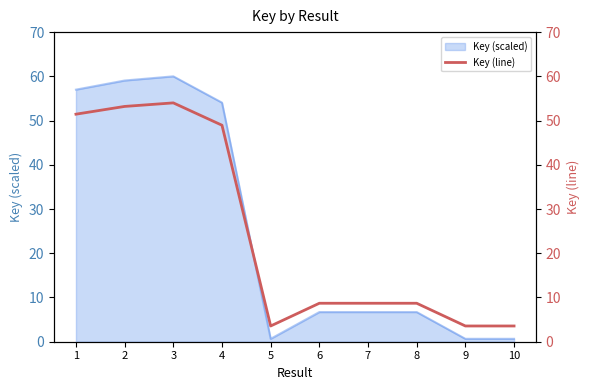

Does the chart have visible grid lines?

No